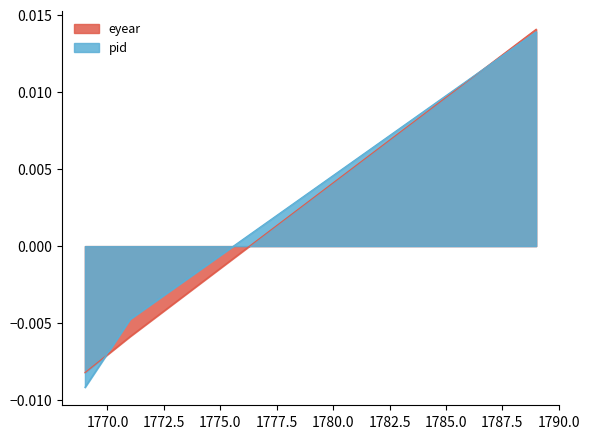

Between 1771 and 1789, which is larger?

1789